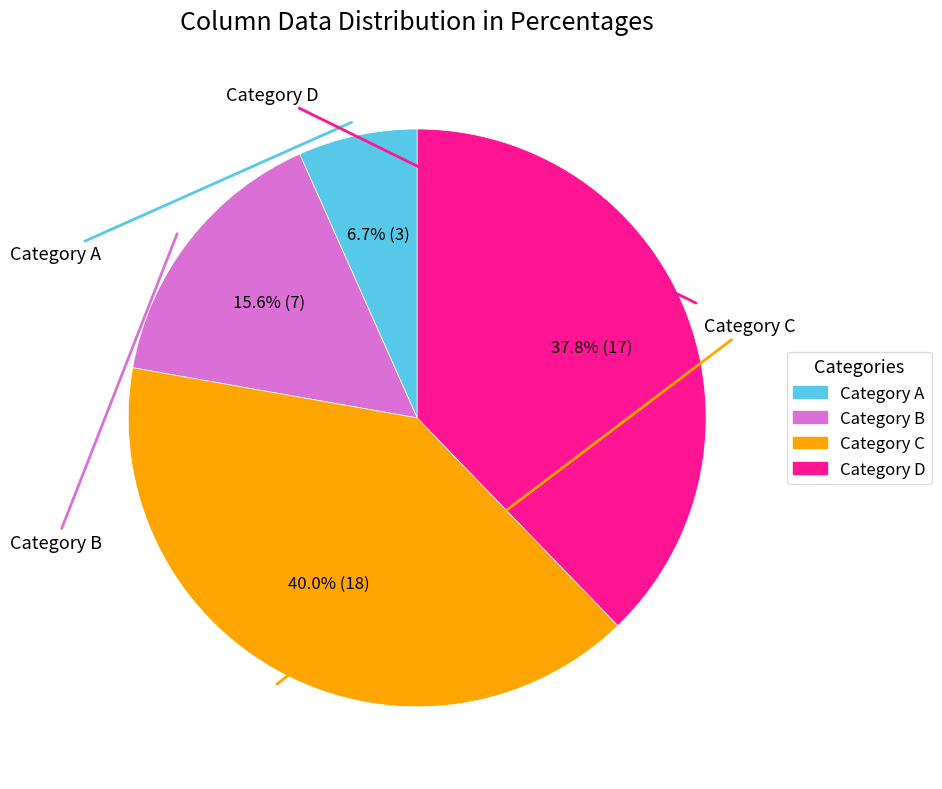

Is there a majority slice in this chart?

No